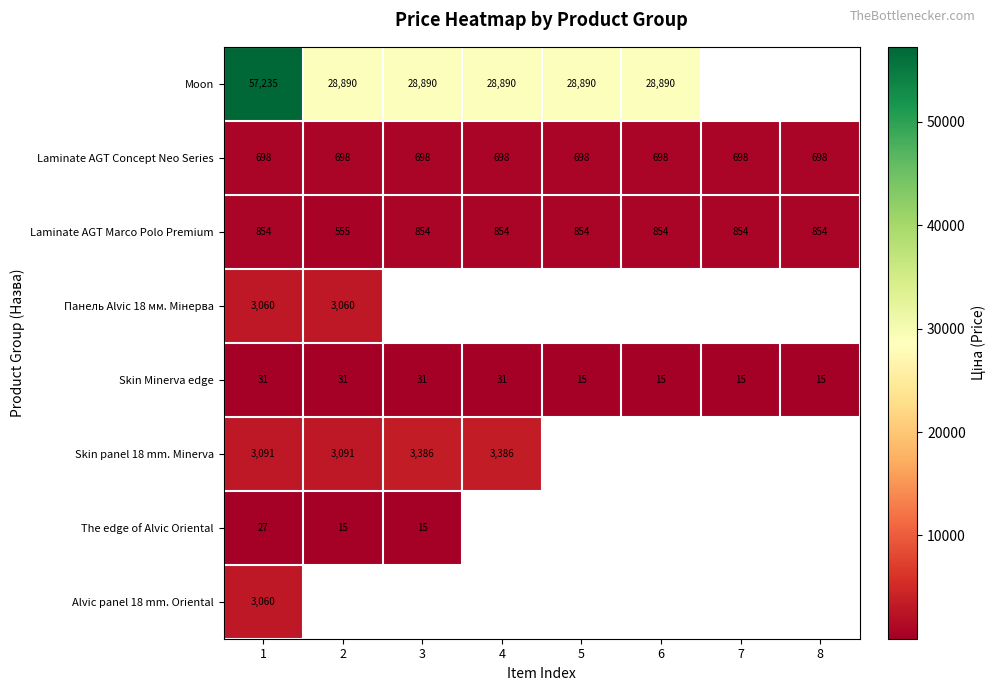

What is the minimum value shown in the chart?

15.4